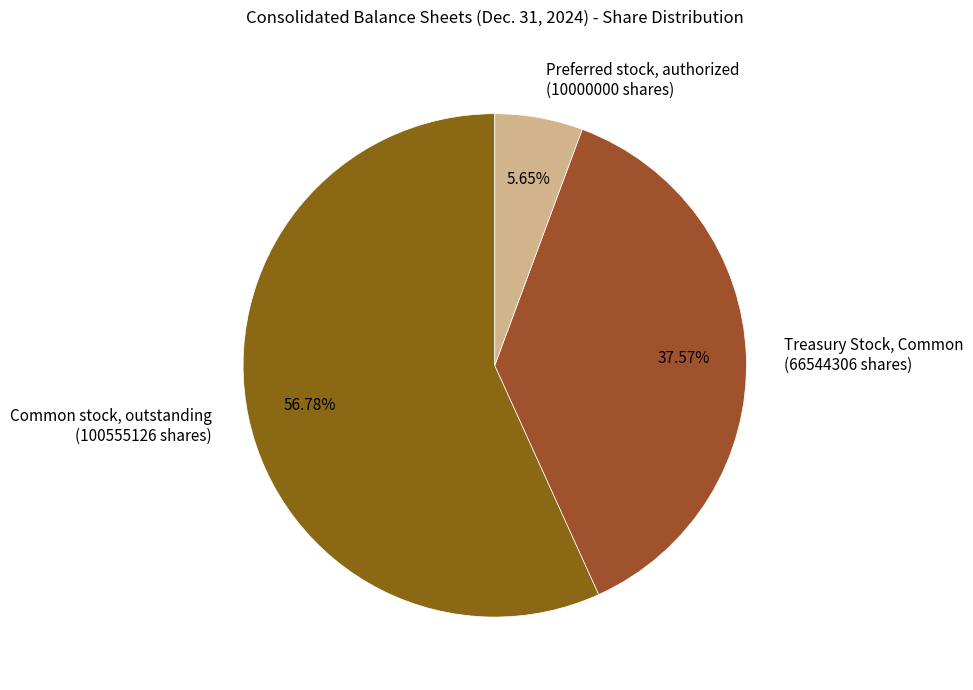

Rank the categories by value from highest to lowest.

Common stock, outstanding (100555126 shares), Treasury Stock, Common (66544306 shares), Preferred stock, authorized (10000000 shares)